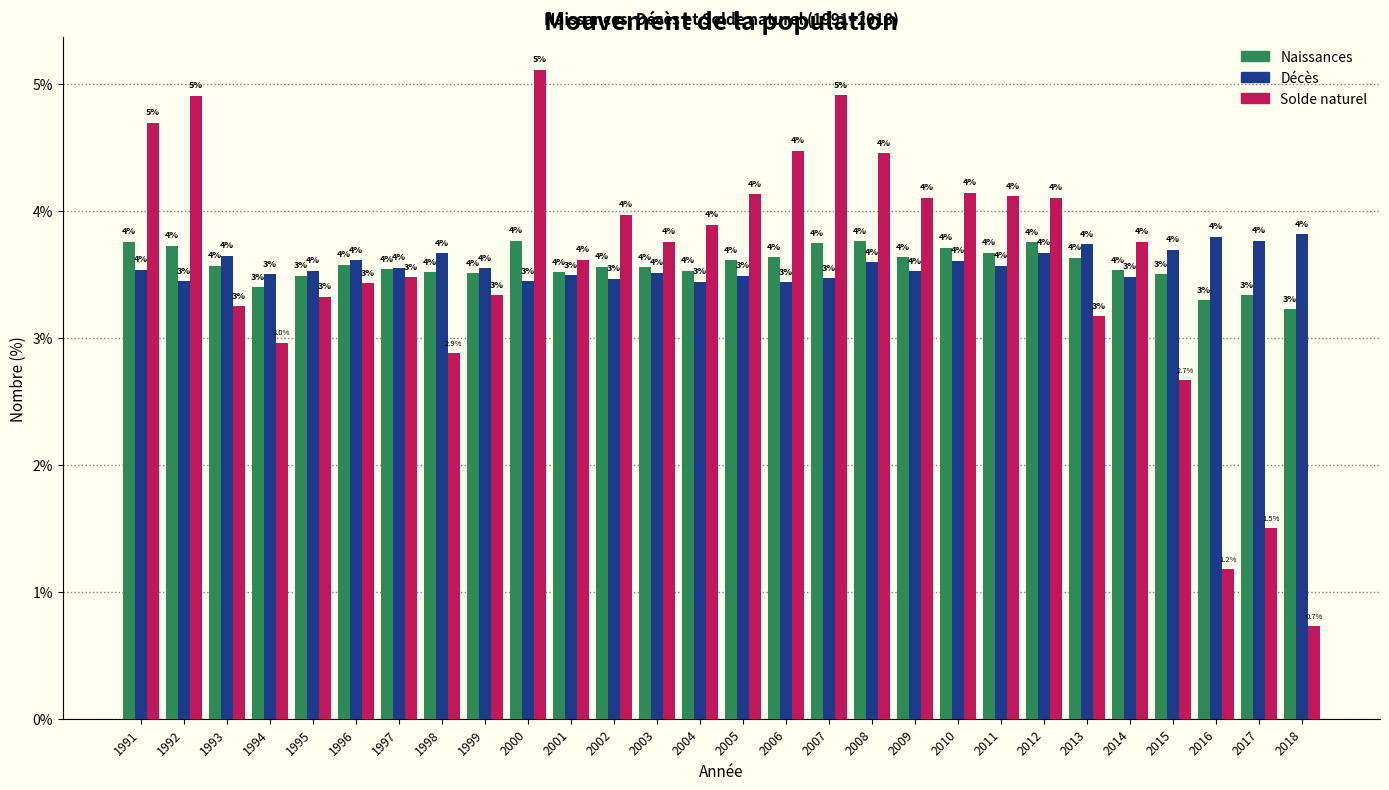

Which series changed the most between 1992 and 2018?

Solde naturel